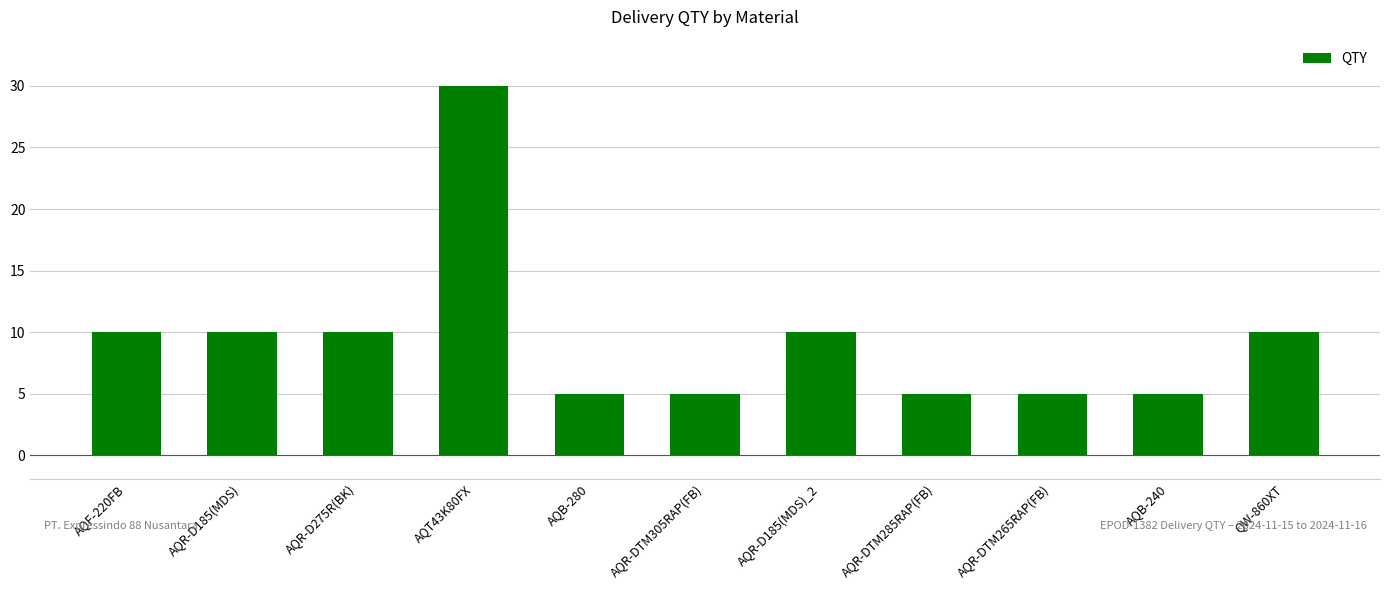

What is the label of the 1st bar from the right?

QW-860XT